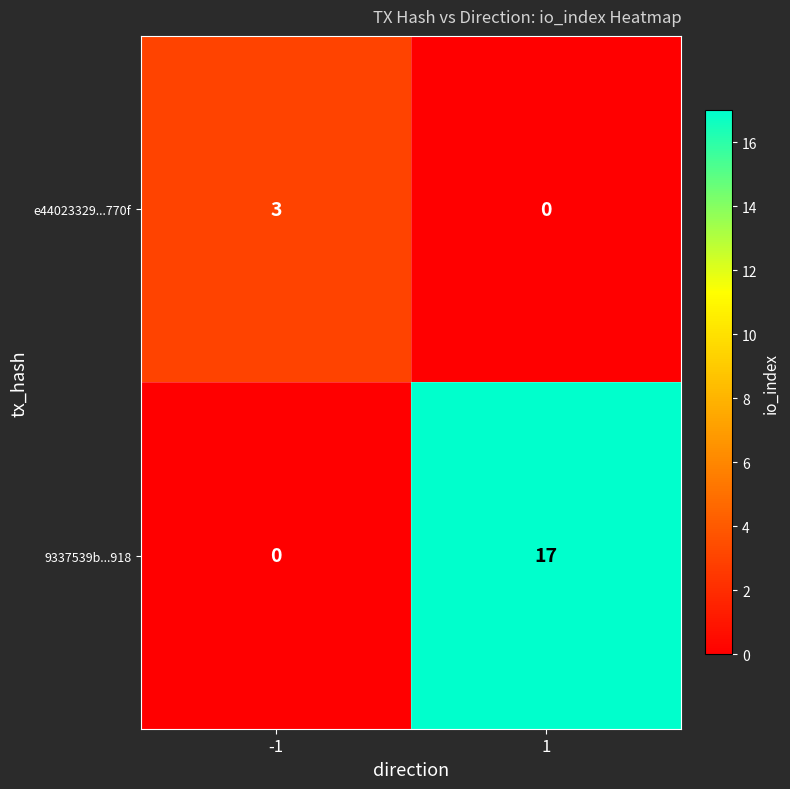

The 9337539b...918 series shows -11 at -1. True or false?

False